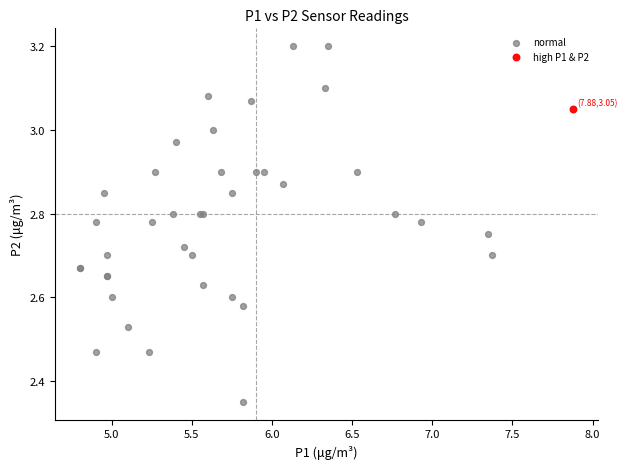

What are all the series names shown in the legend?

normal, high P1 & P2